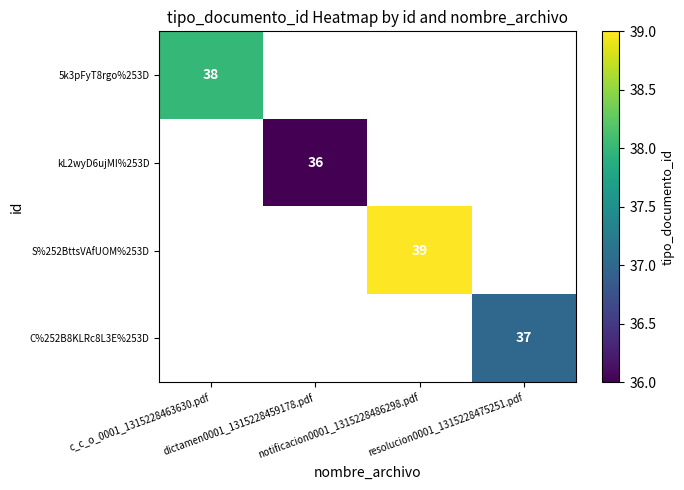

Where is 5k3pFyT8rgo%253D nearest to the value 38?

c_c_o_0001_1315228463630.pdf